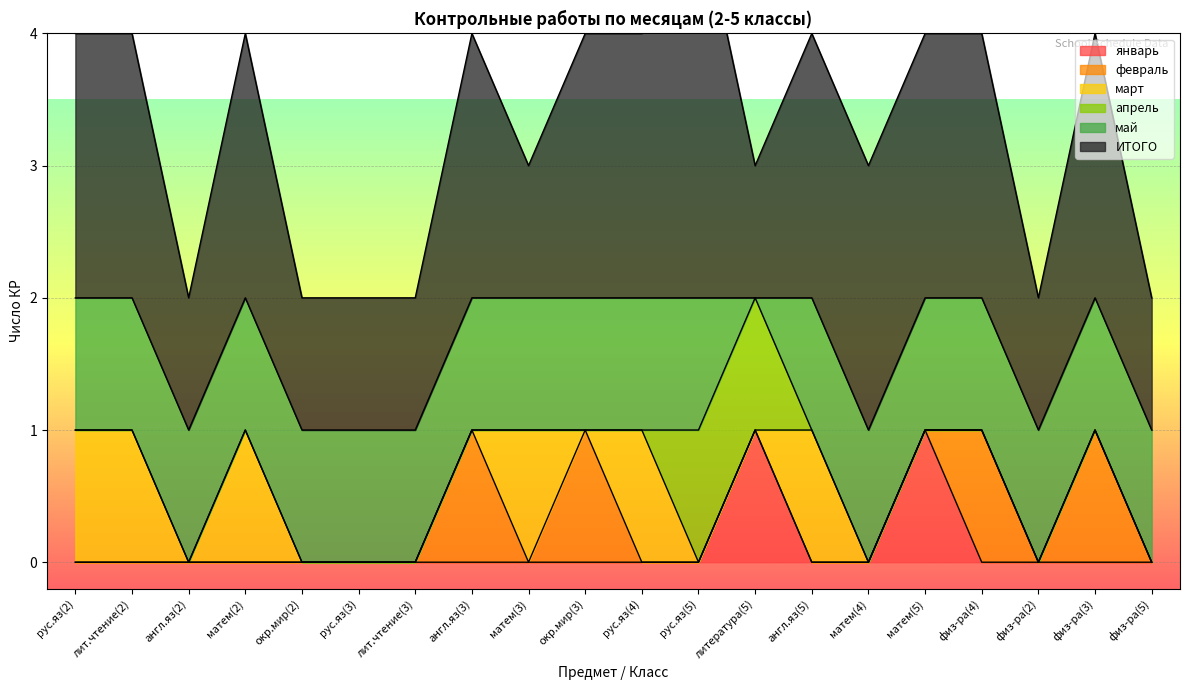

True or false: январь and апрель cross at least once.

False